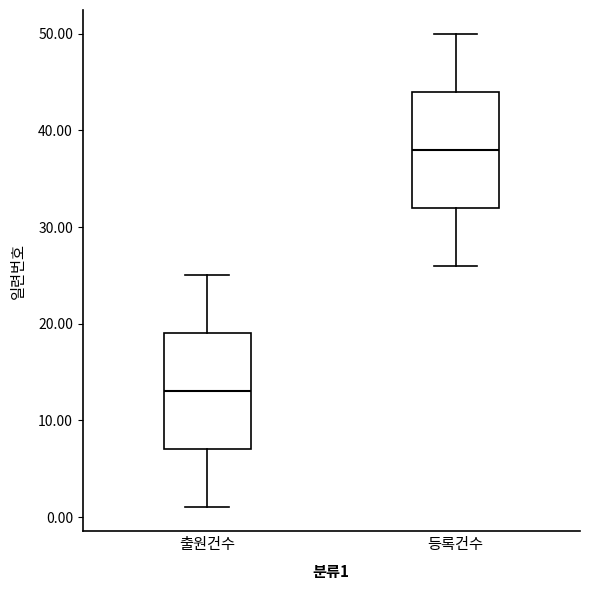

Which box's median line is the highest?

등록건수